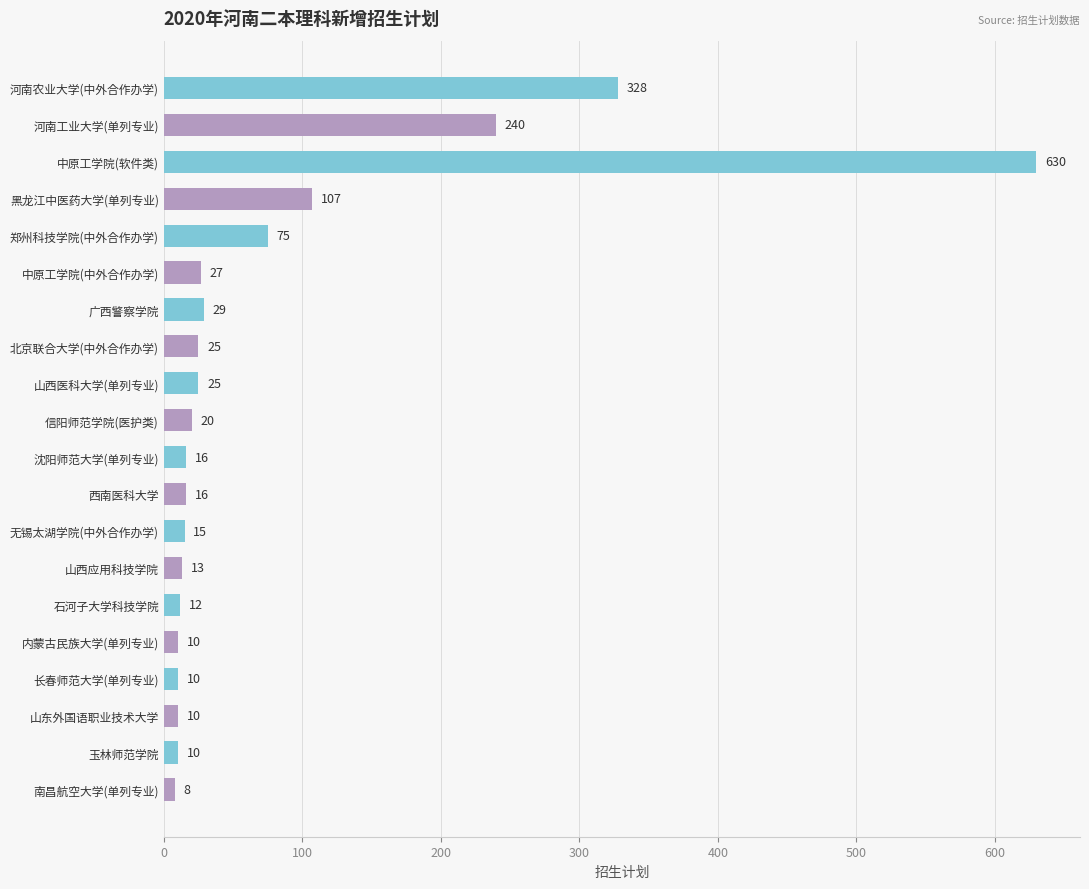

What is the value of the 5th bar from the top?

75